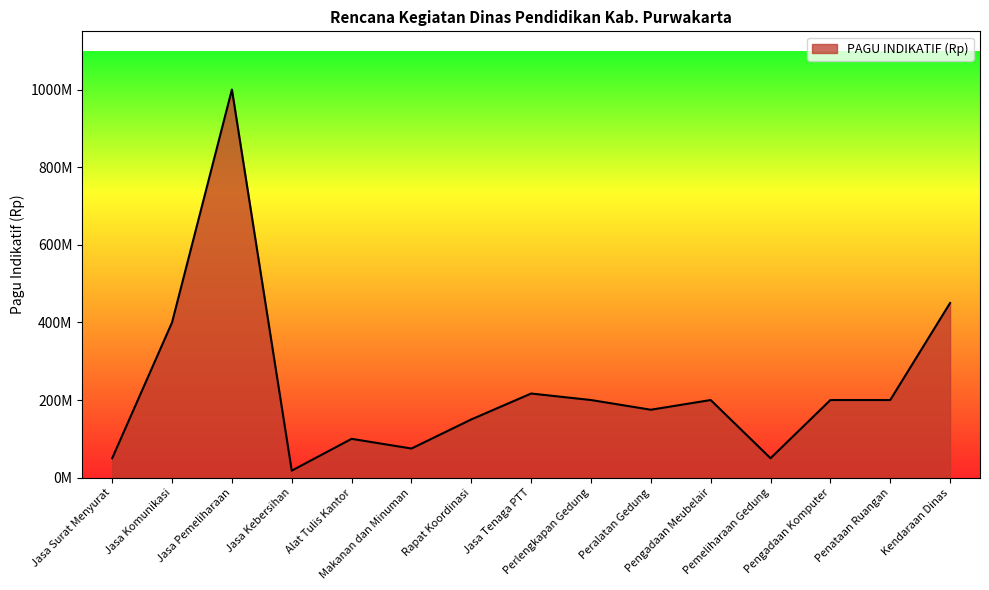

What is the approximate value at Kendaraan Dinas, to the nearest 50?

450000000